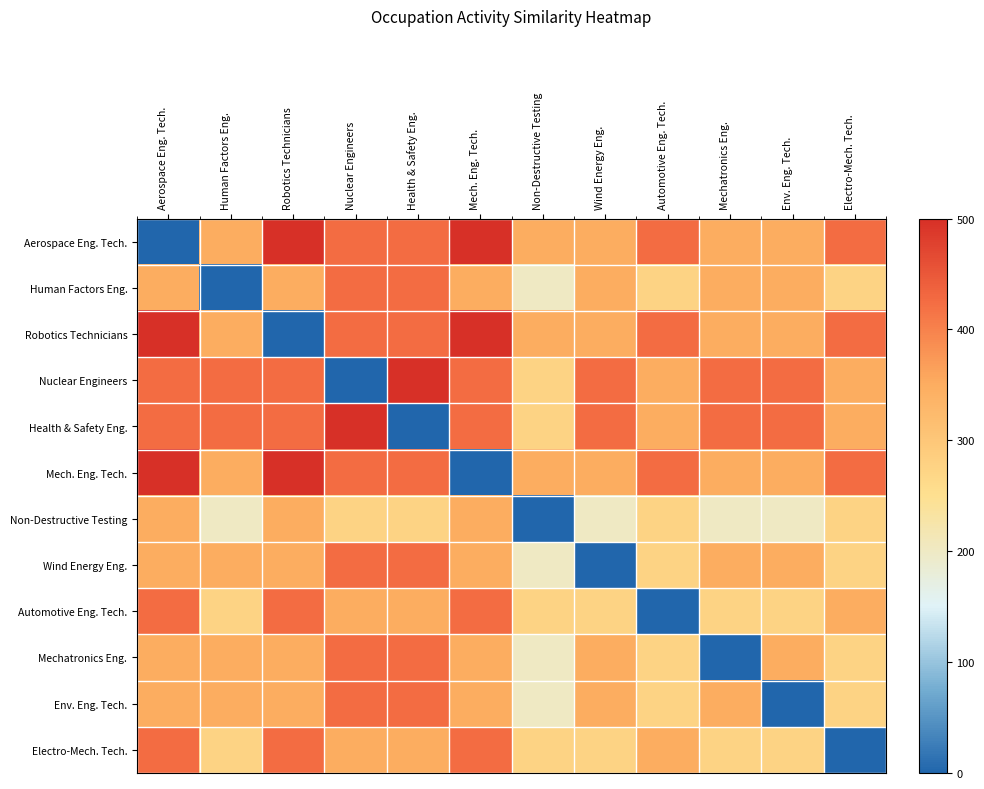

Which has a higher value, Health & Safety Eng. or Robotics Technicians?

Robotics Technicians